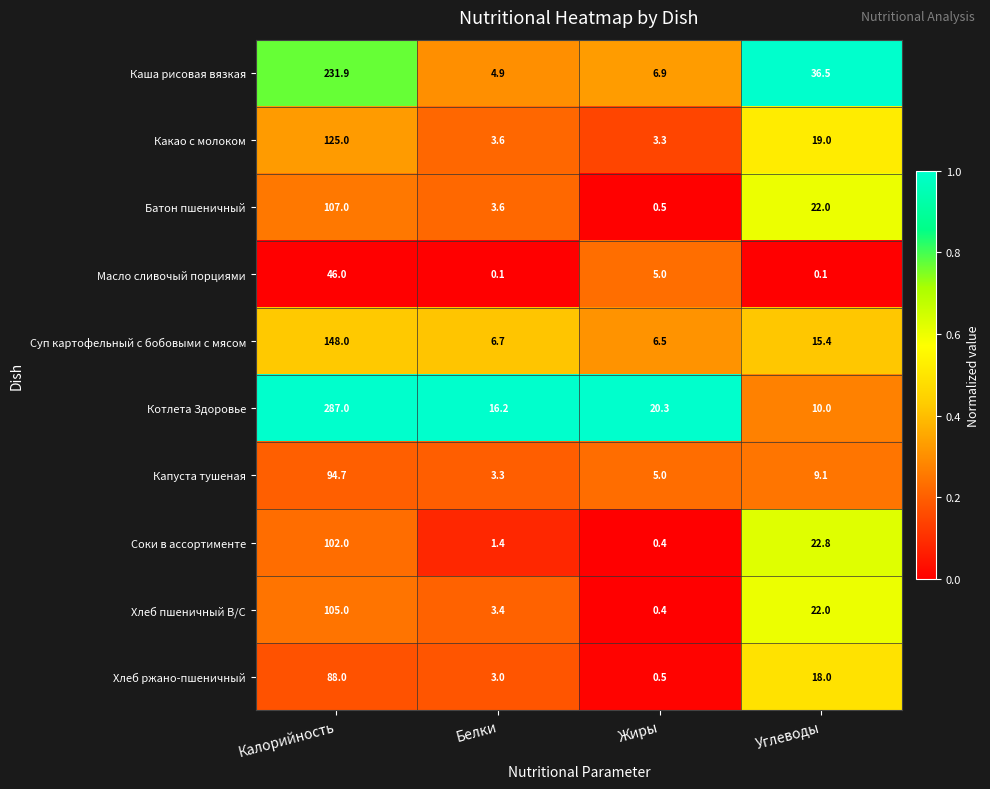

Where does the Хлеб пшеничный В/С series first go above 22?

Калорийность